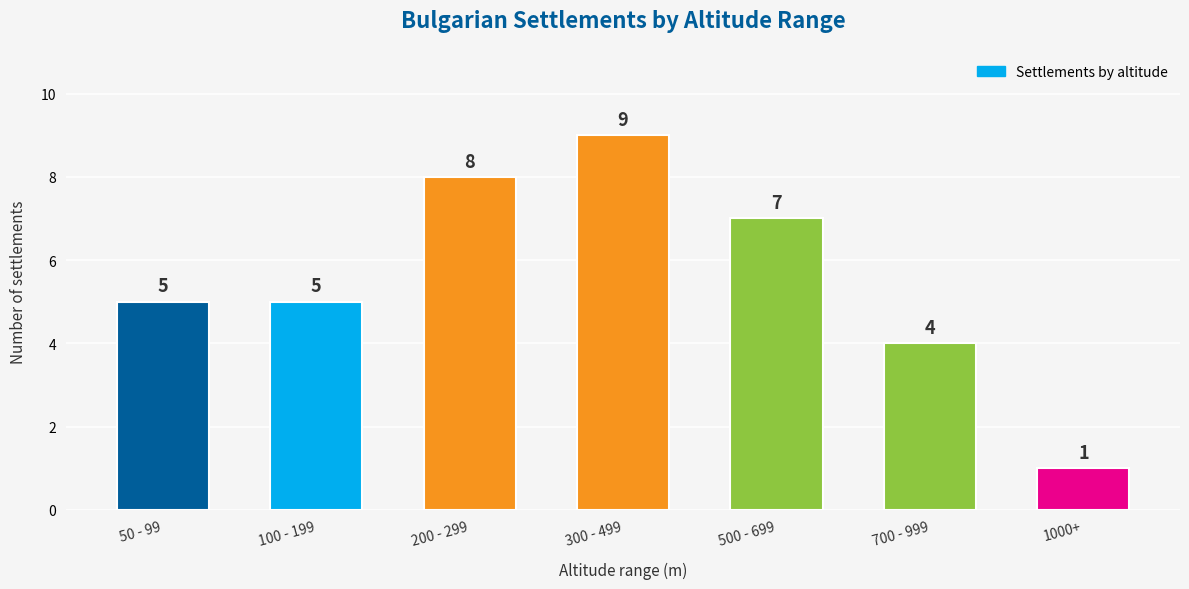

Reading right to left, list all the values displayed in this chart.

1000+=1	700 - 999=4	500 - 699=7	300 - 499=9	200 - 299=8	100 - 199=5	50 - 99=5